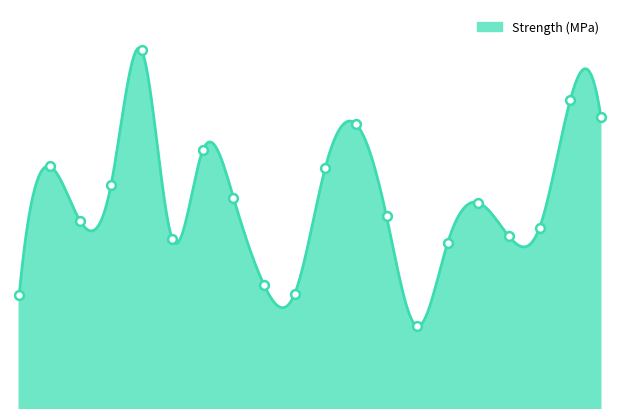

Approximately how many times larger is the value at 8 compared to 2?

1.0